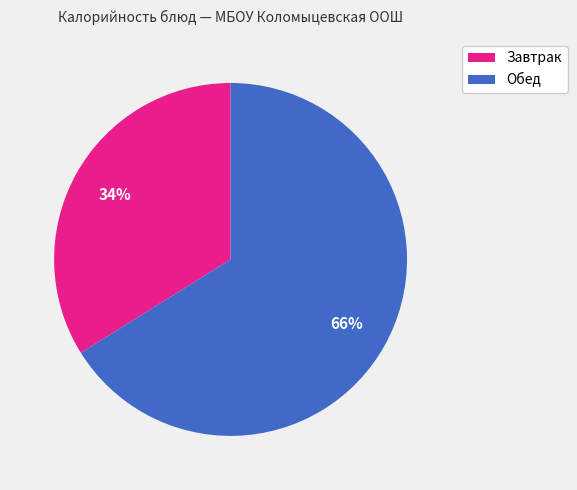

To the nearest percent, what is the difference between the largest and smallest slice percentages?

32%